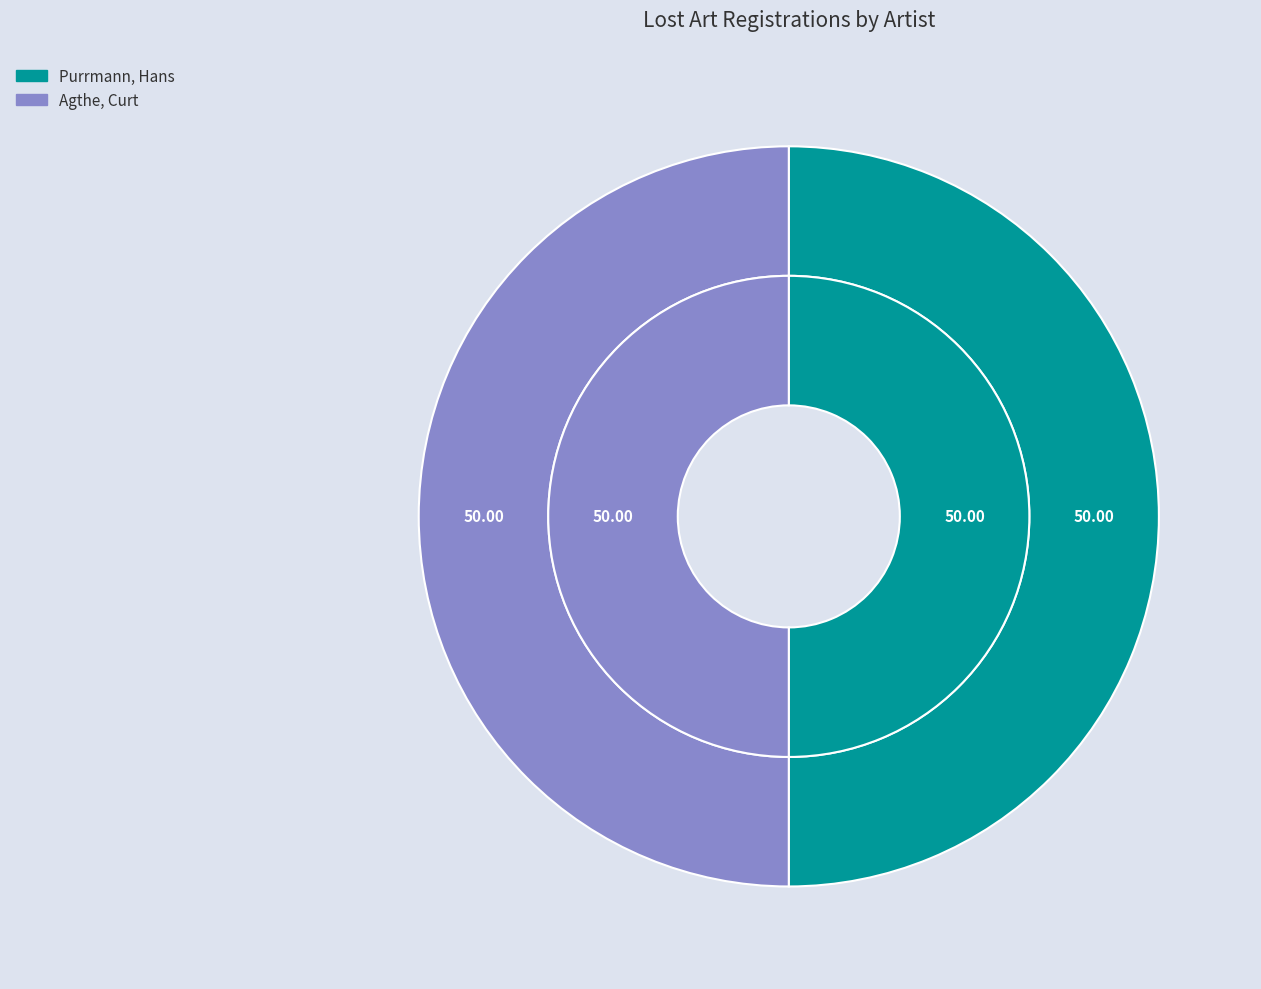

Approximately how many times larger is the value at Purrmann, Hans compared to Agthe, Curt?

1.0